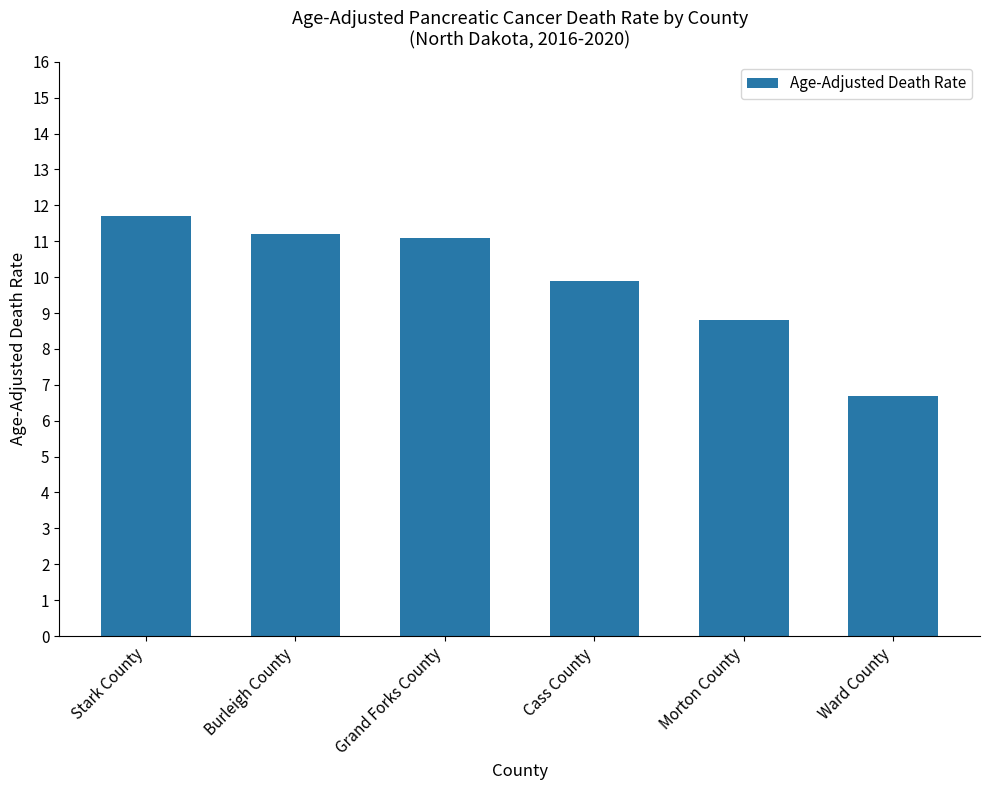

What is the change in value from Stark County to Cass County?

-1.8